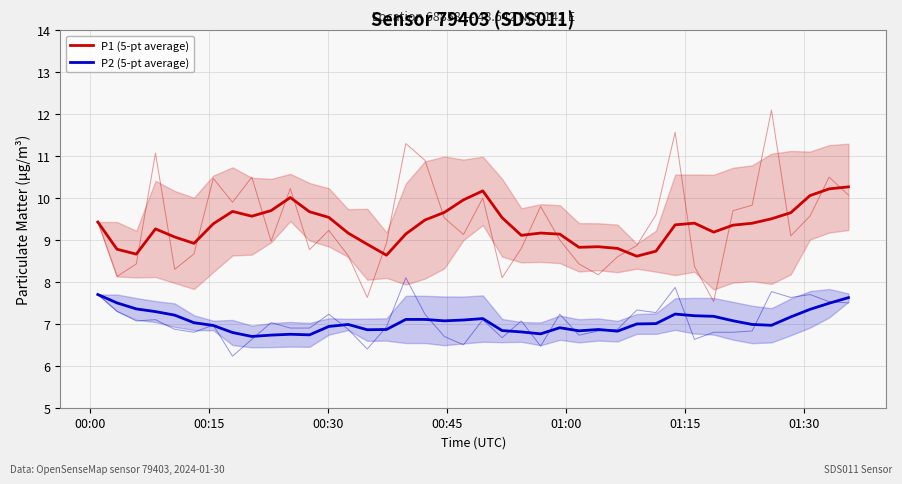

What are all the series names shown in the legend?

P1 (5-pt average), P2 (5-pt average)